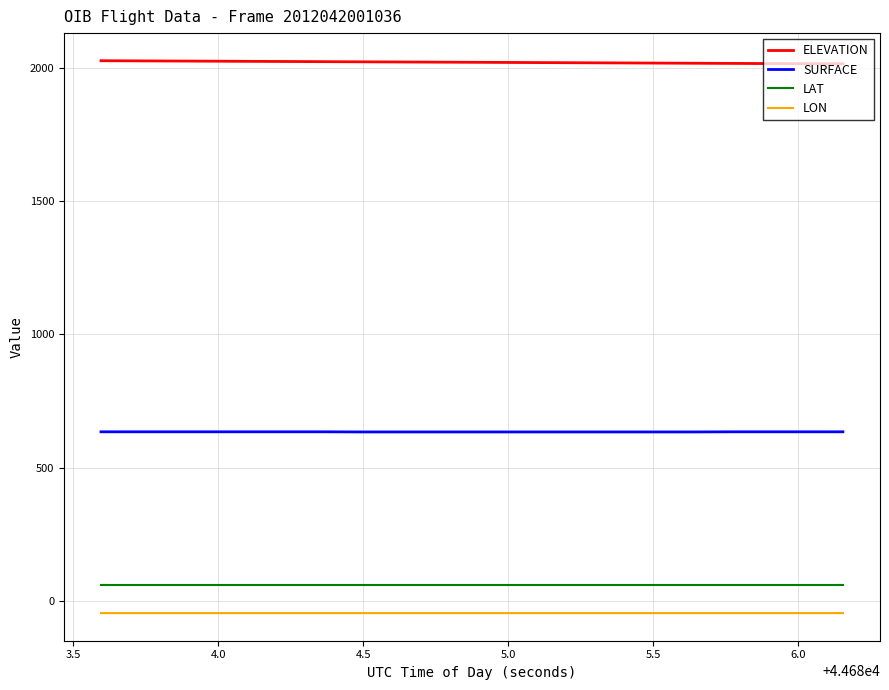

True or false: LAT and ELEVATION cross at least once.

False